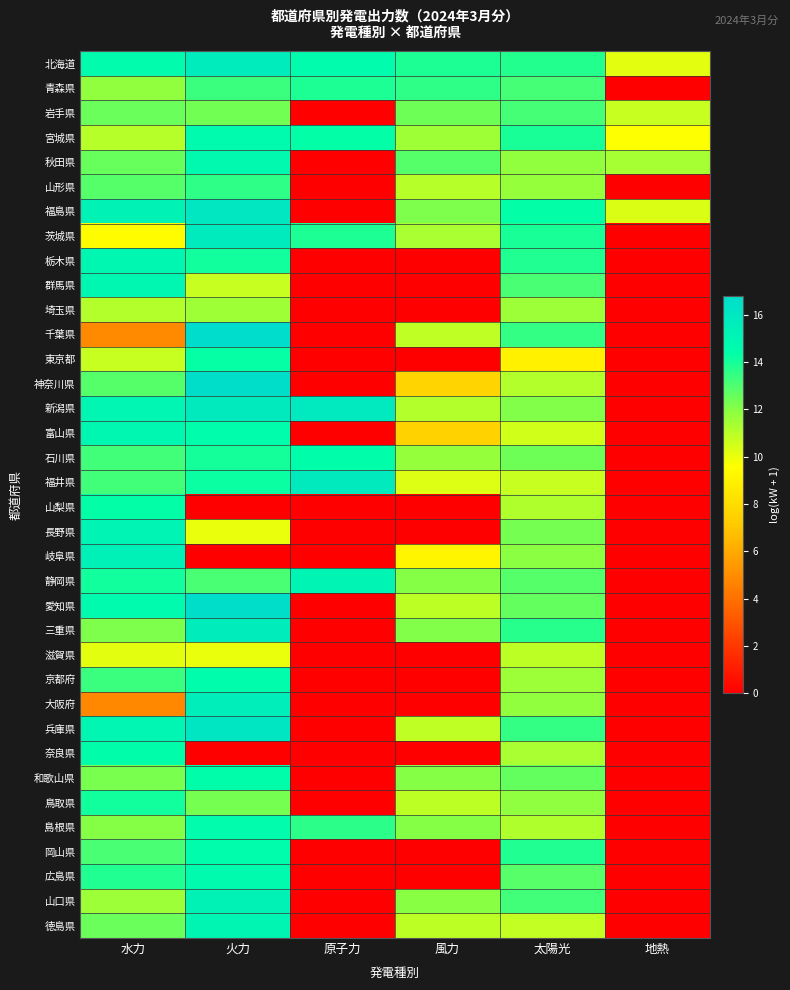

At which category is the sum across all series the highest?

火力